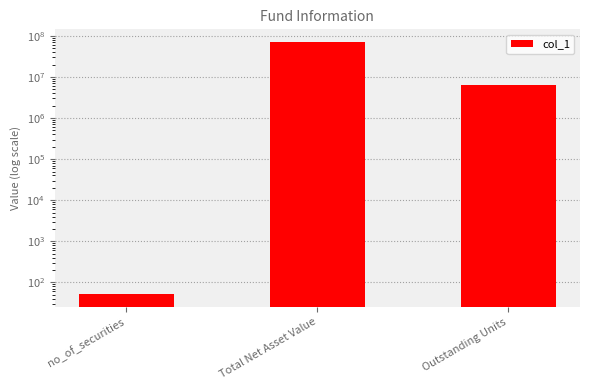

Where is the data nearest to the value 35766657?

Outstanding Units